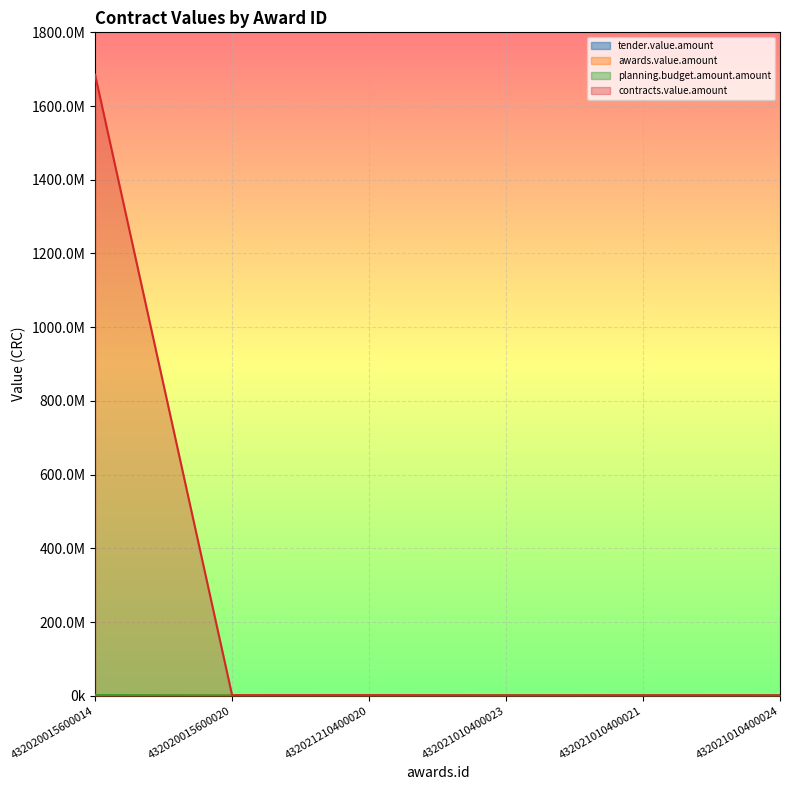

Which series changed the most between 432020015600014 and 432021210400020?

contracts.value.amount